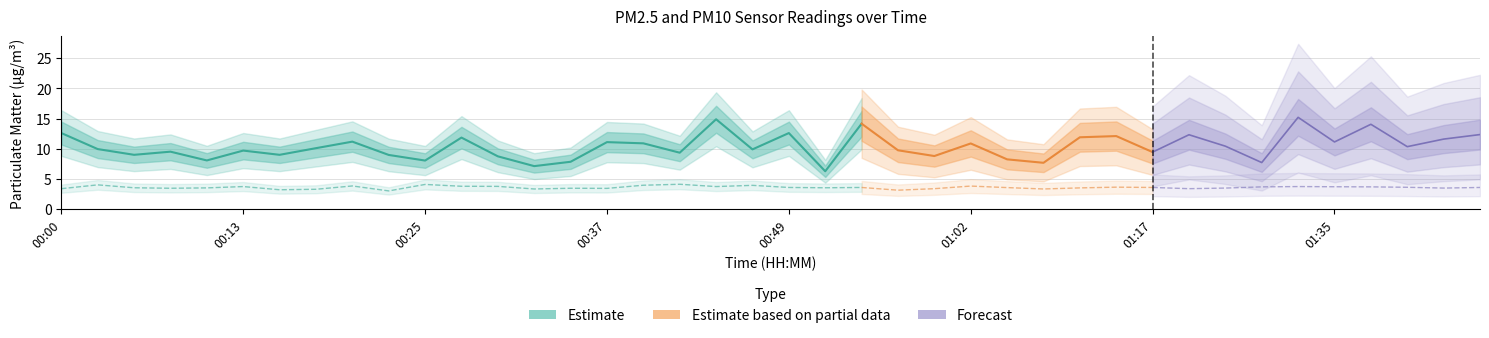

True or false: P2 and P1 cross at least once.

False